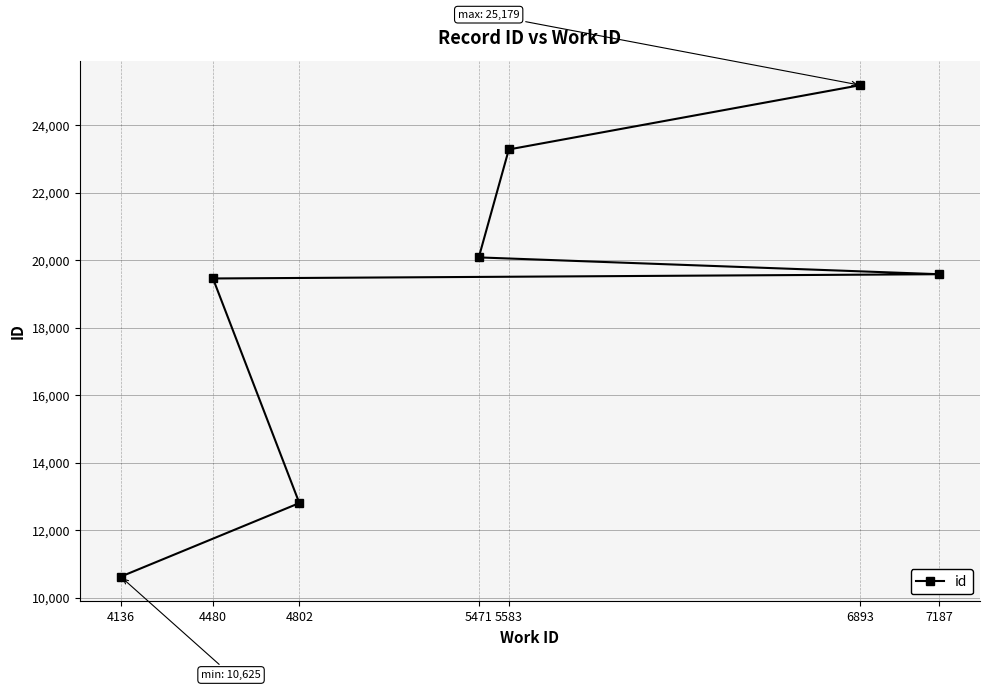

The chart shows a value of 33851 at 4480. True or false?

False